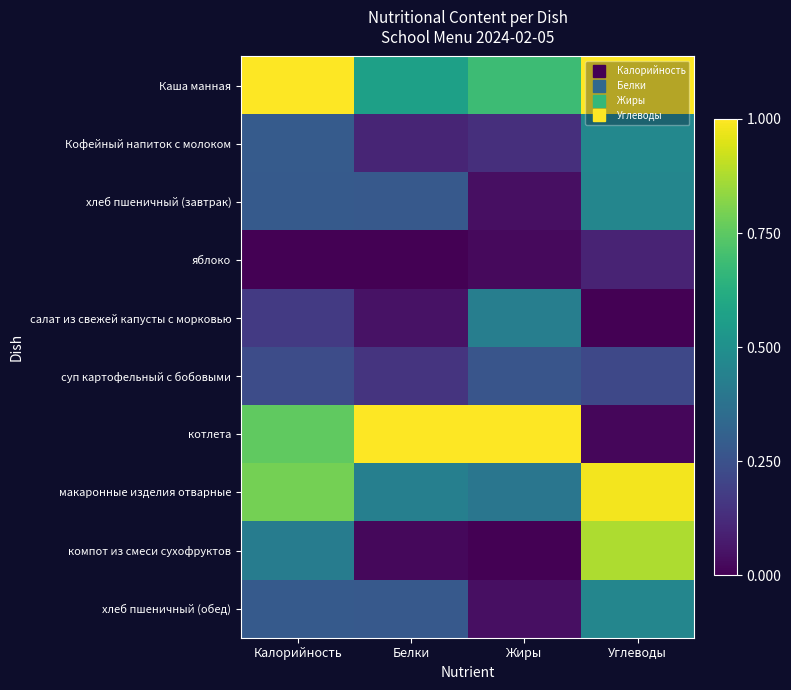

Reading left to right, extract all data points from this chart.

Каша манная: Калорийность=1.0	Белки=0.6	Жиры=0.7	Углеводы=1.0
Кофейный напиток с молоком: Калорийность=0.3	Белки=0.1	Жиры=0.1	Углеводы=0.5
хлеб пшеничный (завтрак): Калорийность=0.3	Белки=0.3	Жиры=0.0	Углеводы=0.5
яблоко: Калорийность=0.0	Белки=0.0	Жиры=0.0	Углеводы=0.1
салат из свежей капусты с морковью: Калорийность=0.2	Белки=0.0	Жиры=0.4	Углеводы=0.0
суп картофельный с бобовыми: Калорийность=0.2	Белки=0.1	Жиры=0.3	Углеводы=0.2
котлета: Калорийность=0.8	Белки=1.0	Жиры=1.0	Углеводы=0.0
макаронные изделия отварные: Калорийность=0.8	Белки=0.4	Жиры=0.4	Углеводы=1.0
компот из смеси сухофруктов: Калорийность=0.4	Белки=0.0	Жиры=0.0	Углеводы=0.9
хлеб пшеничный (обед): Калорийность=0.3	Белки=0.3	Жиры=0.0	Углеводы=0.5